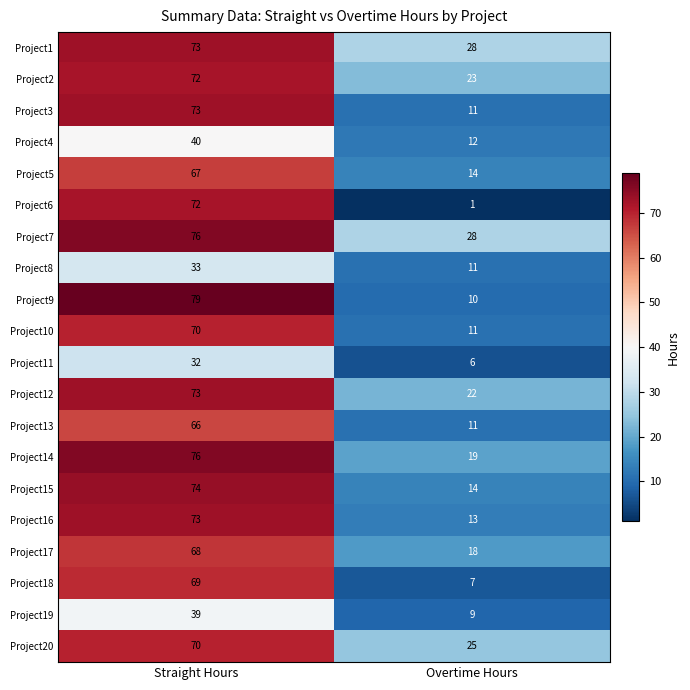

At how many categories does at least one series exceed 13?

2